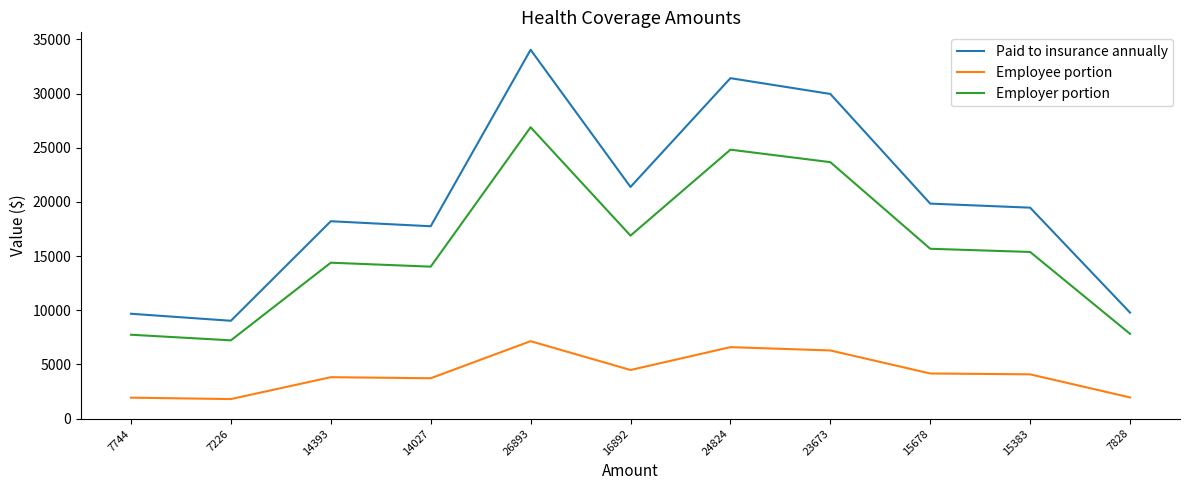

Is it true that Employer portion equals 8484.3 at 26893?

False